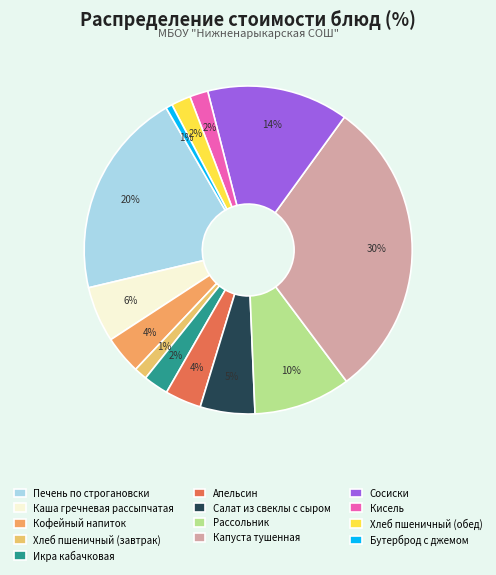

Which category has the biggest portion of the pie?

Капуста тушенная